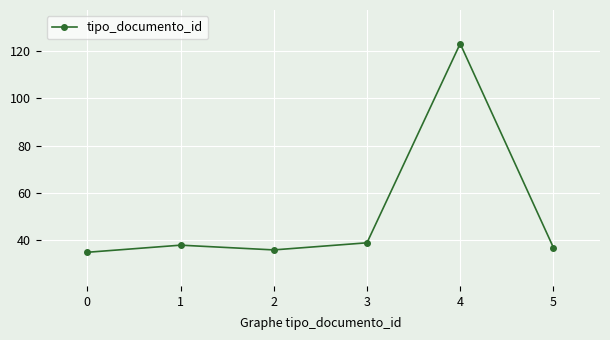

Where is the first local minimum?

2